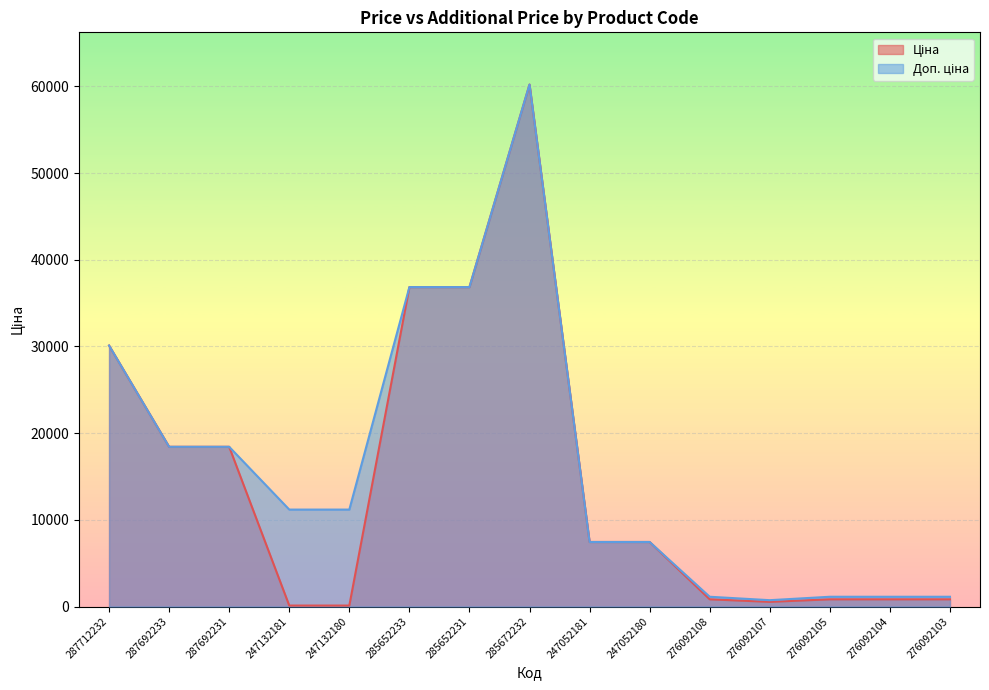

Count the number of categories in the chart.

15